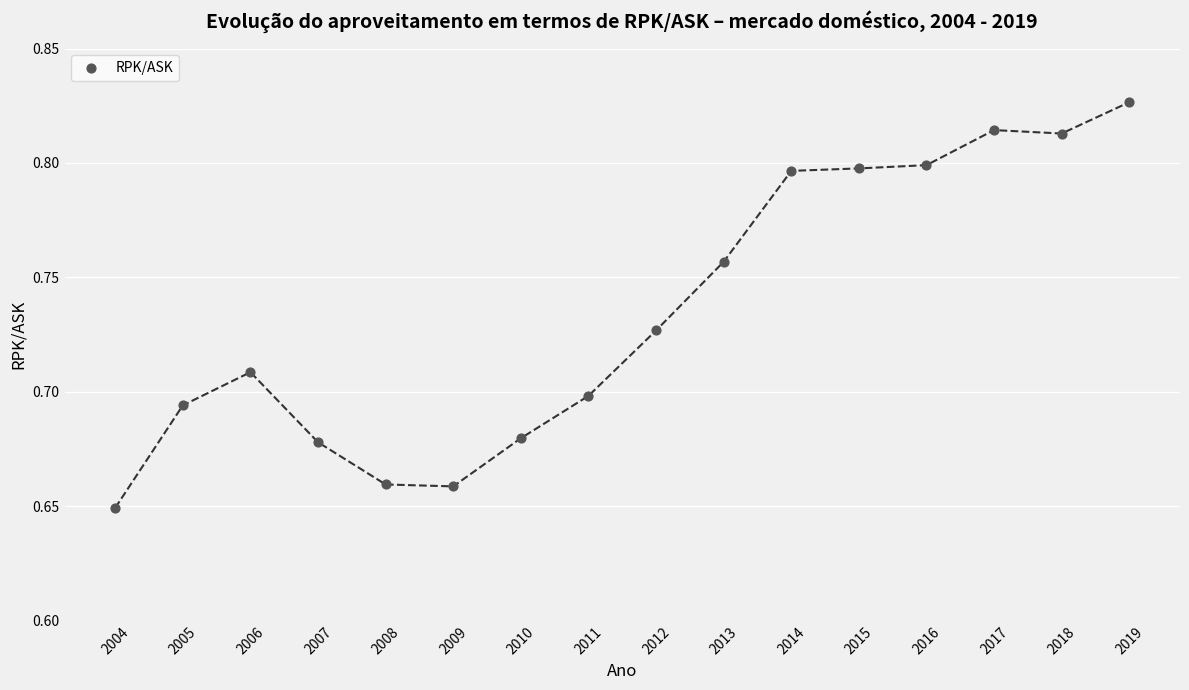

What is the range of X values (max minus min)?

15.0